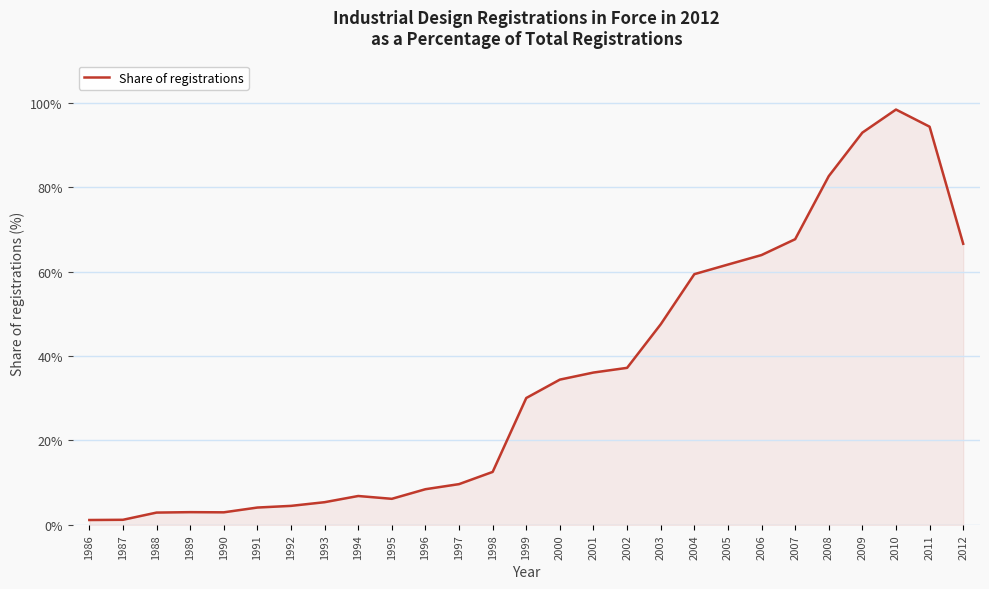

Read the value at 1991.

4.1